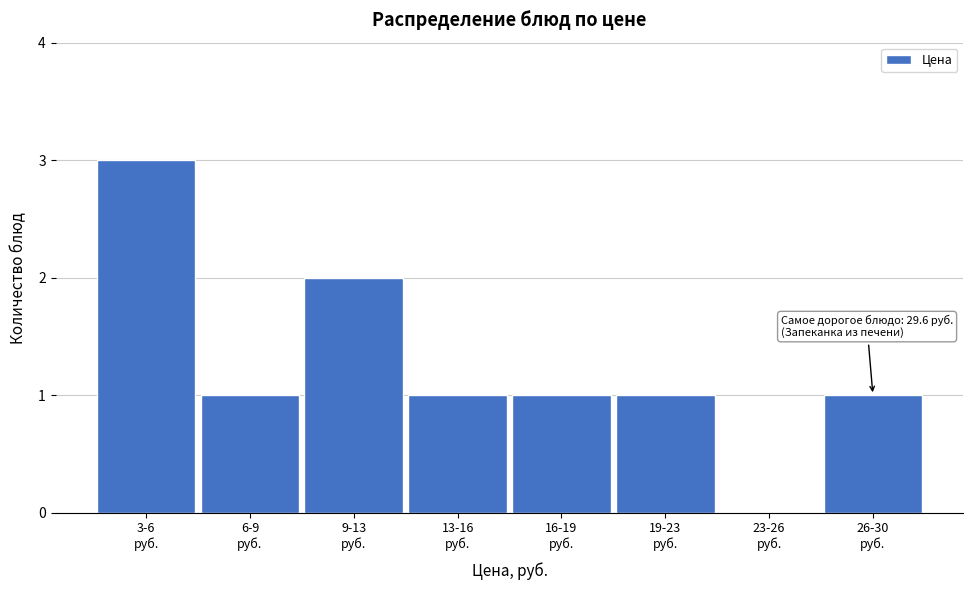

What is the sum of all values?

10